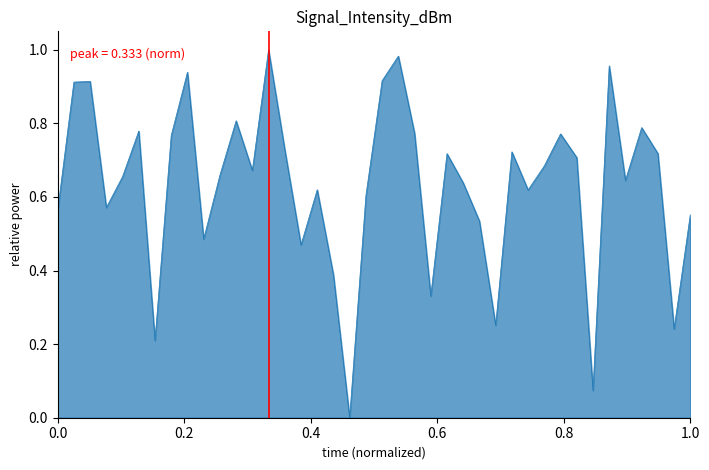

How many lines are shown in the chart?

1